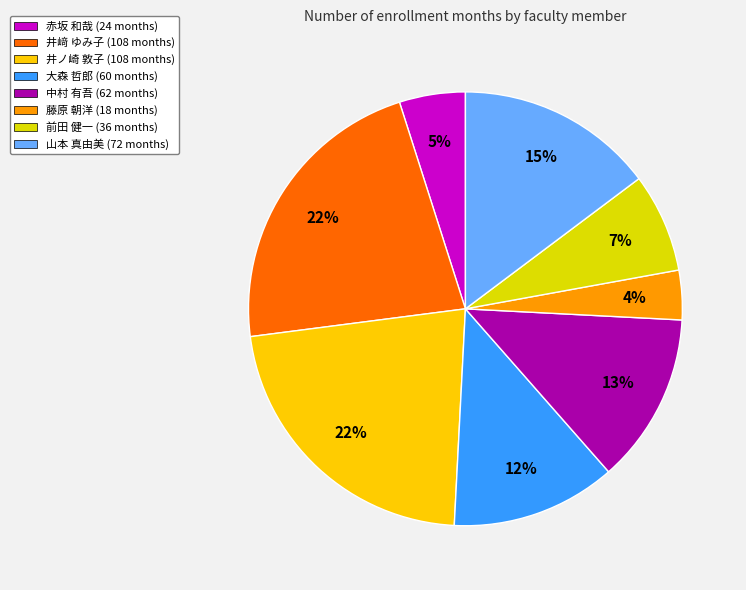

The 赤坂 和哉 slice represents 5% of the pie. True or false?

True